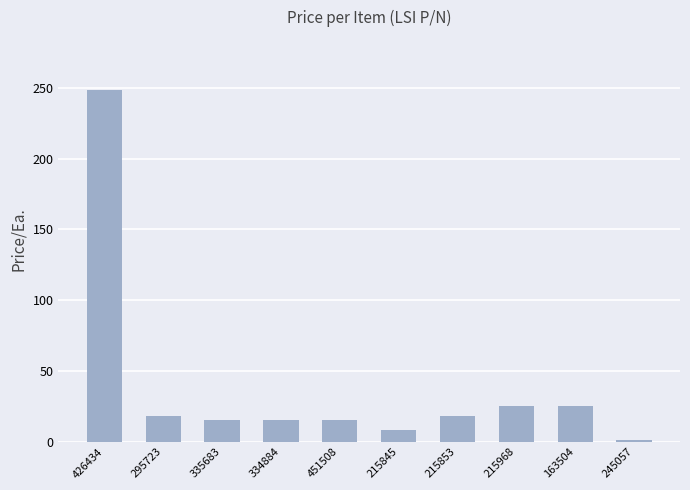

What is the sum of the values at 163504 and 295723?

43.2